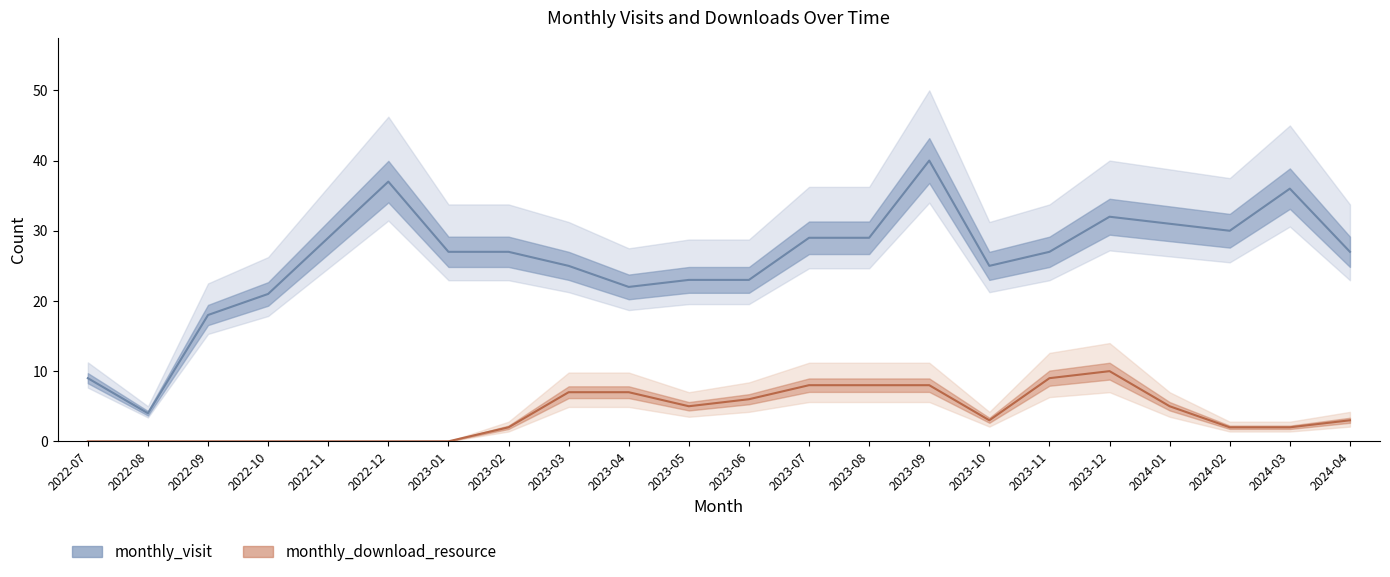

Rank the categories by monthly_download_resource (line) value from highest to lowest.

2023-12, 2023-11, 2023-07, 2023-08, 2023-09, 2023-03, 2023-04, 2023-06, 2023-05, 2024-01, 2023-10, 2024-04, 2023-02, 2024-02, 2024-03, 2022-07, 2022-08, 2022-09, 2022-10, 2022-11, 2022-12, 2023-01